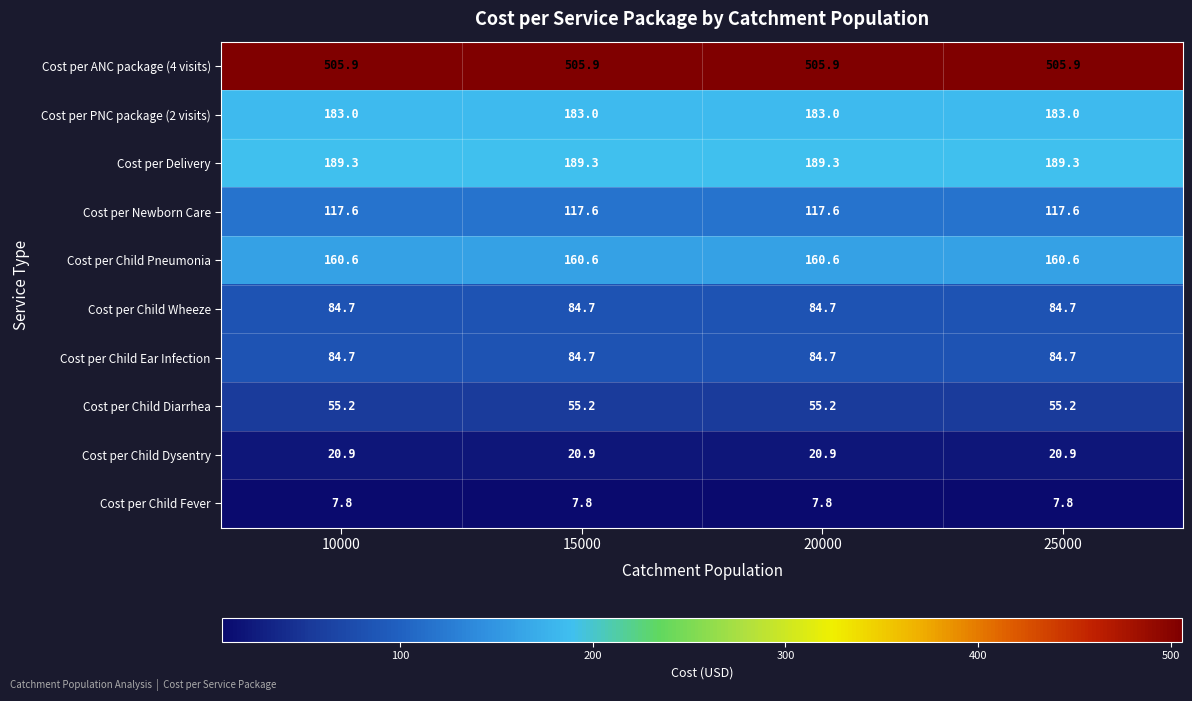

What is the minimum value for Cost per Child Wheeze?

84.7